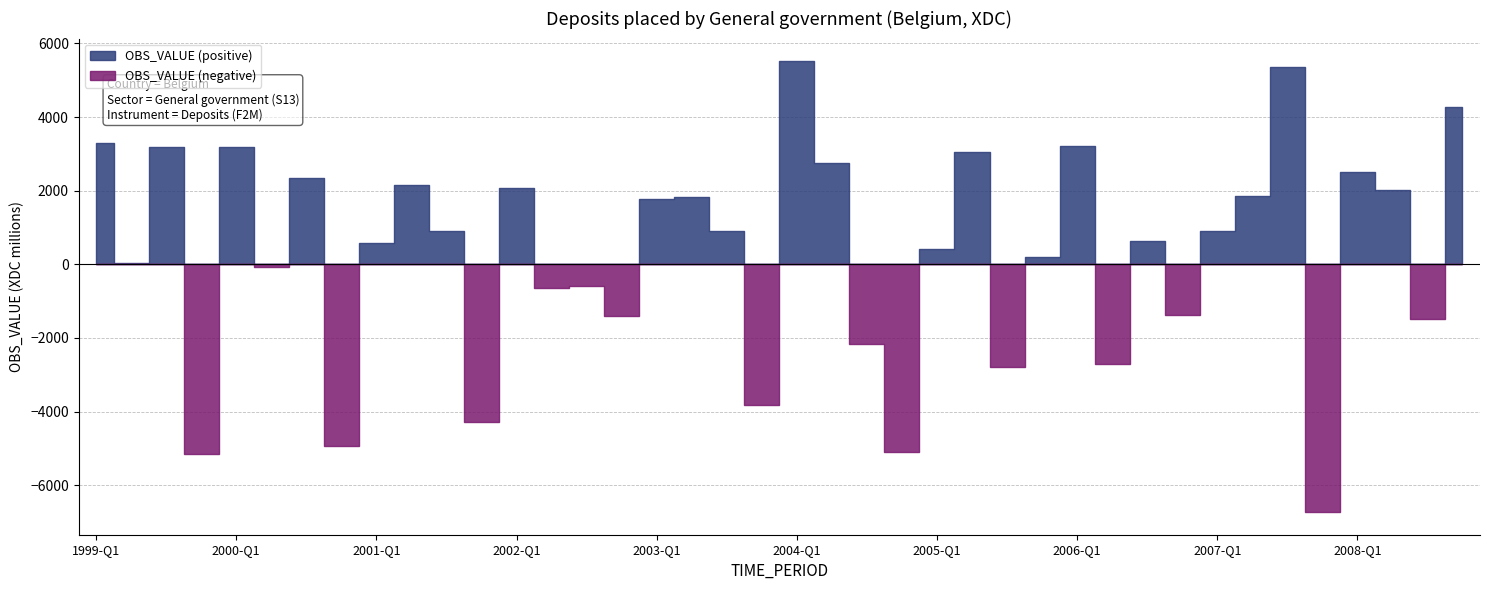

What is the label of the 25th point from the right?

2002-Q4